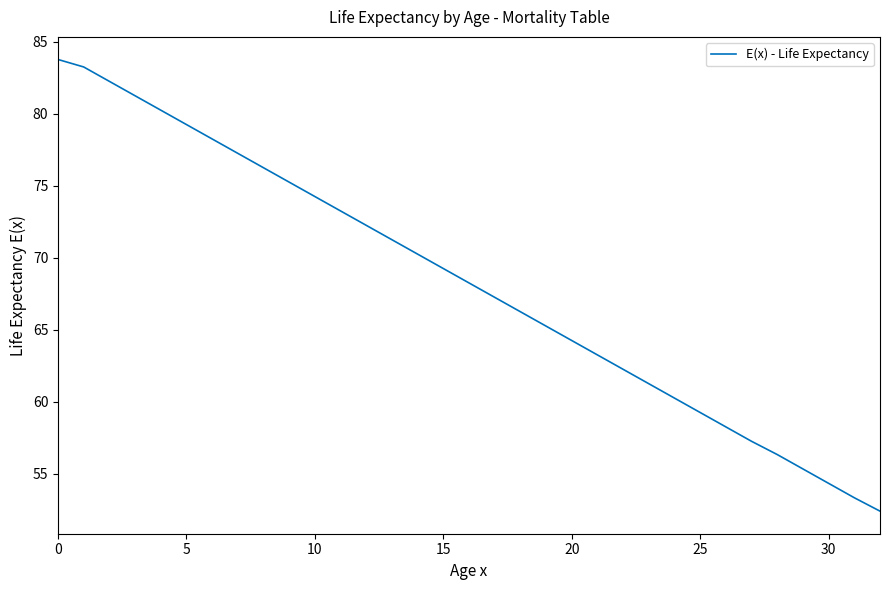

What is the greatest value displayed?

83.8